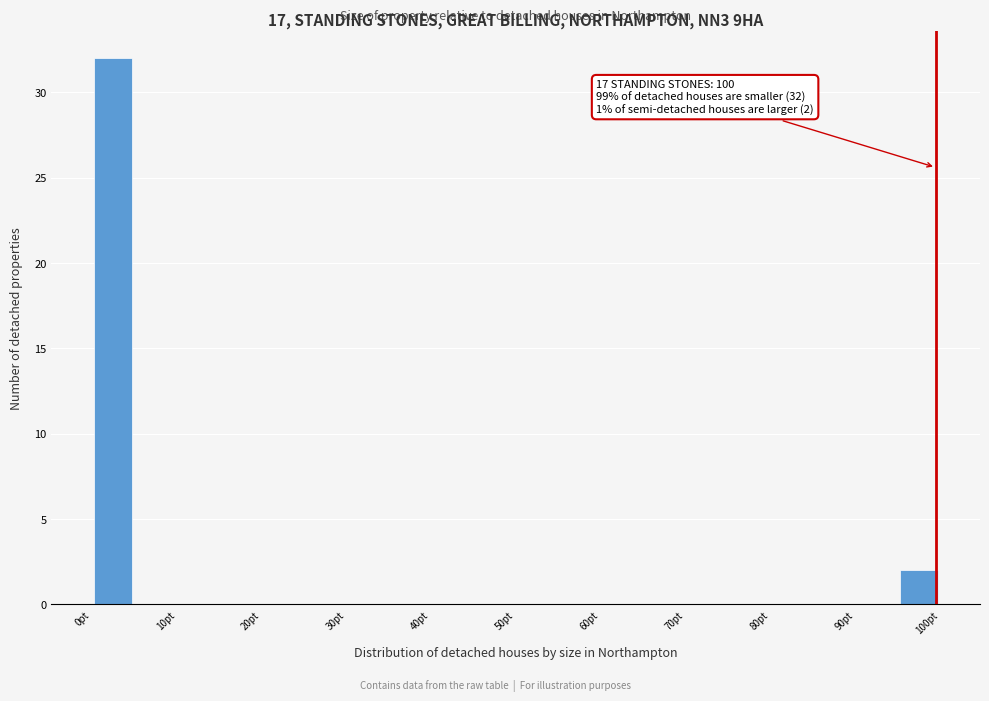

Over which range of the x-axis is the bar tallest?

0.5 to 5.5